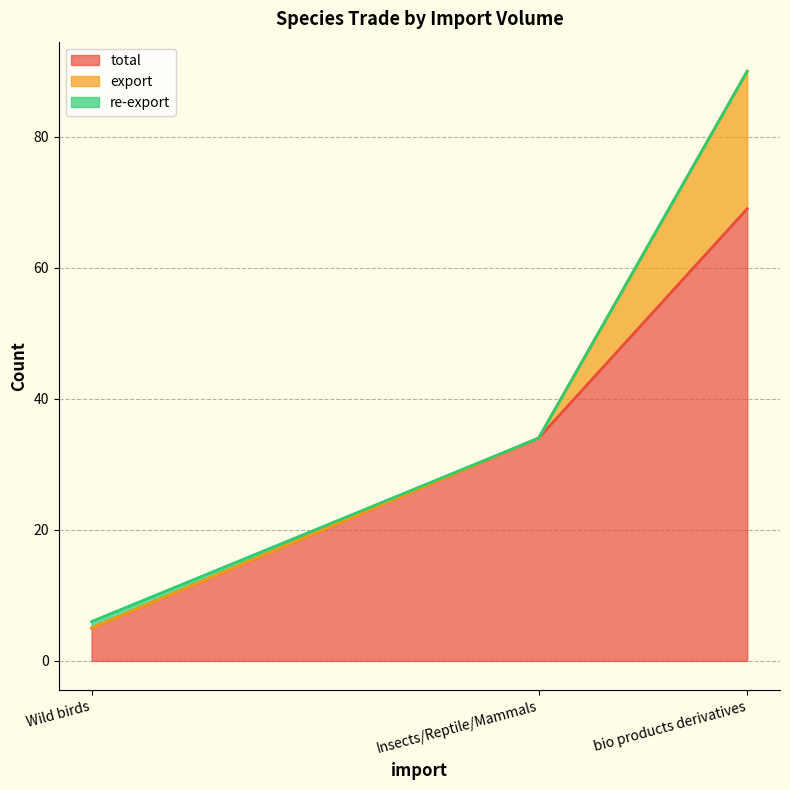

What is the total value across all series at Insects/Reptile/Mammals?

34